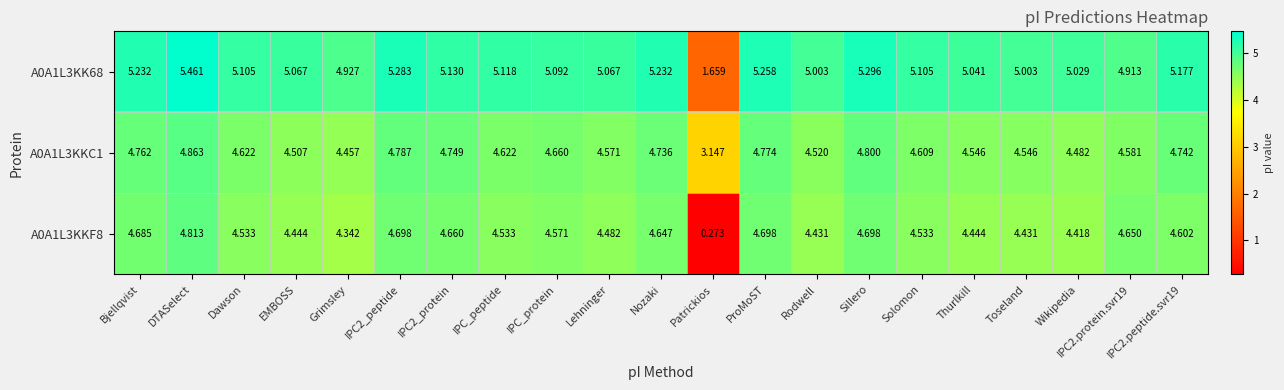

Which series has the widest spread of values?

A0A1L3KKF8